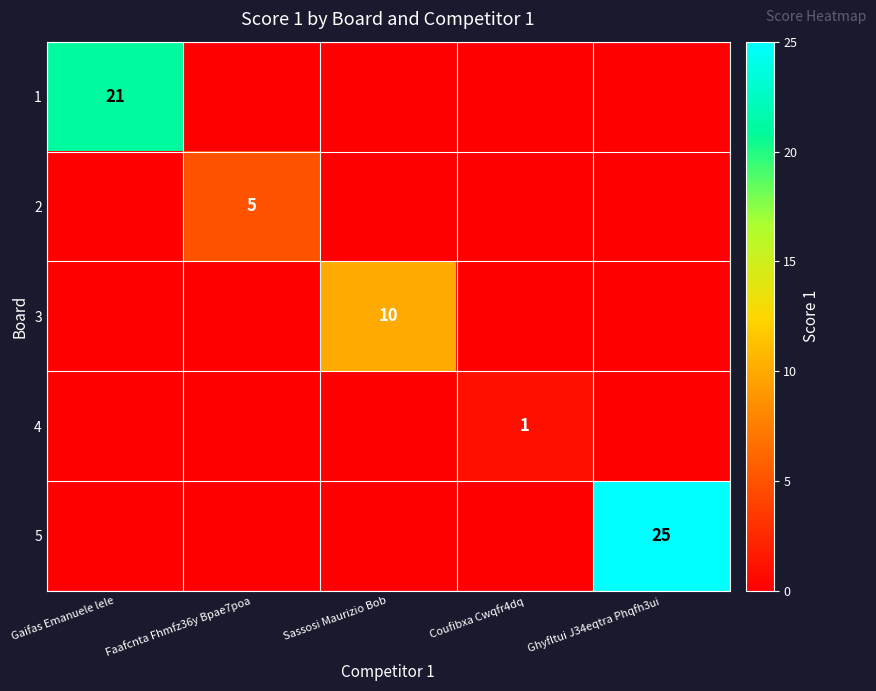

True or false: 3 has a value of 4 at Sassosi Maurizio Bob.

False